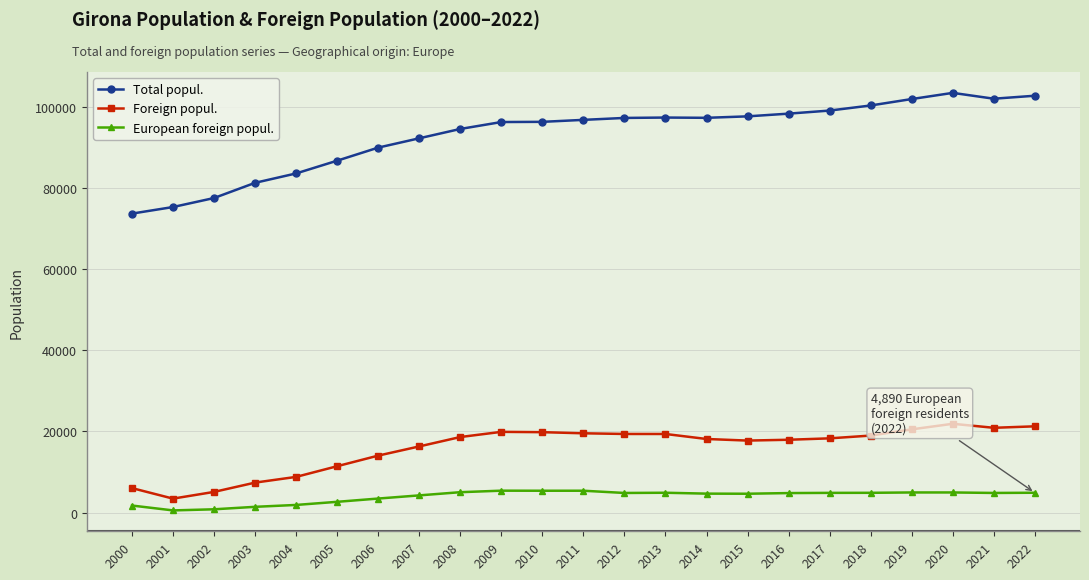

How many lines are shown in the chart?

3